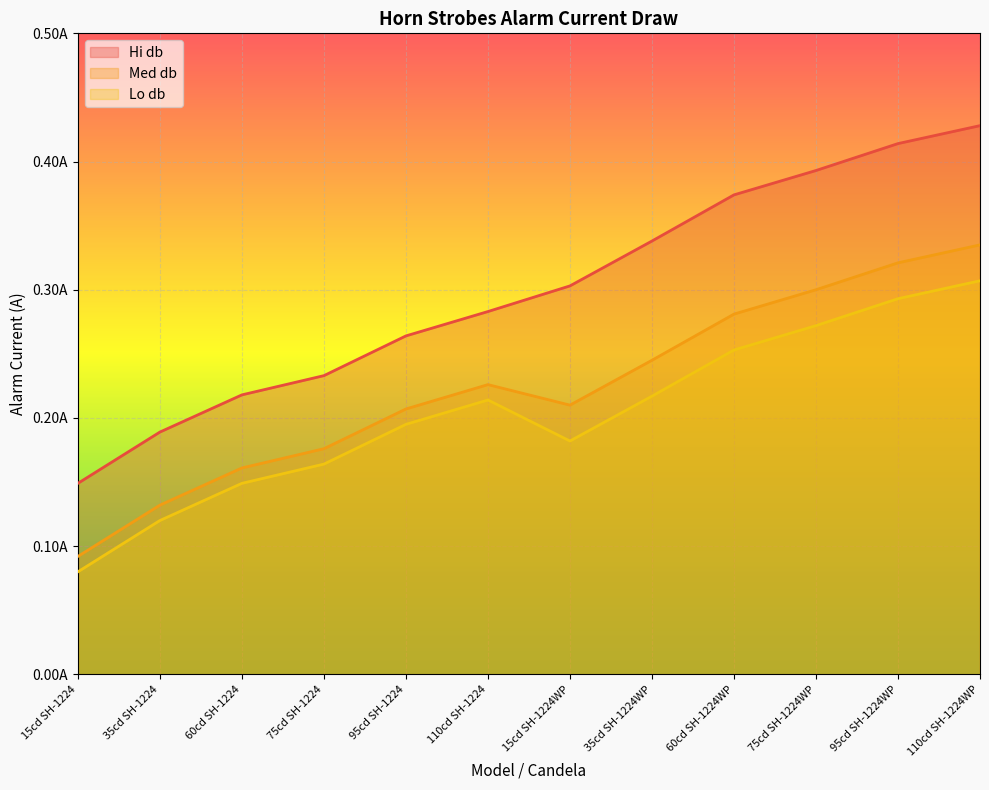

Between 15cd SH-1224 and 75cd SH-1224, which series saw the biggest shift?

Hi db